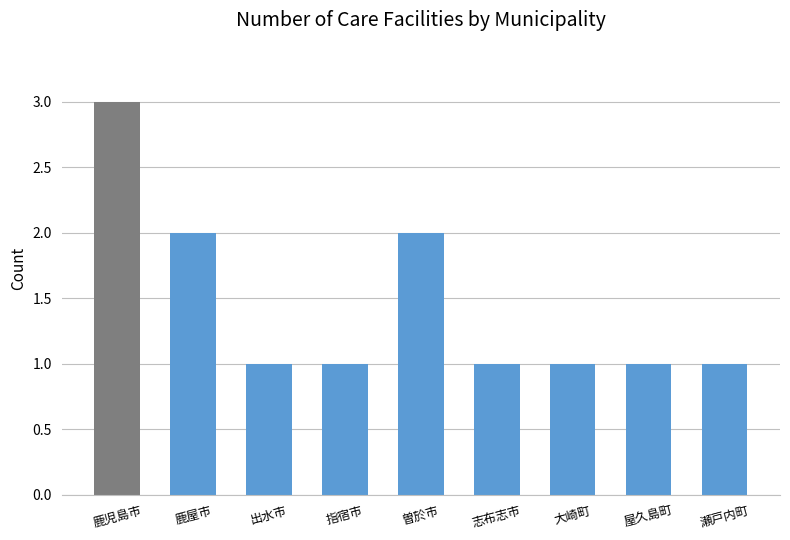

The chart shows a value of 1 at 曽於市. True or false?

False